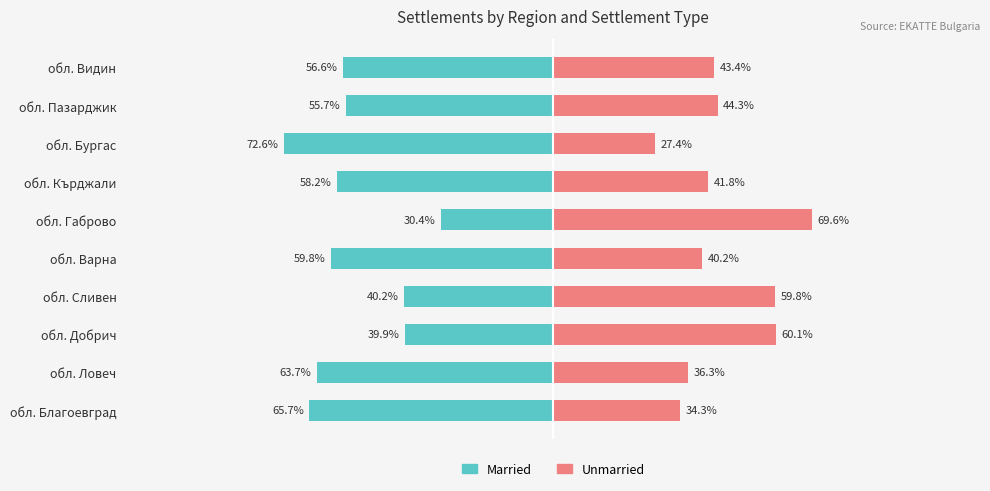

How many data points in Married are above -56?

4